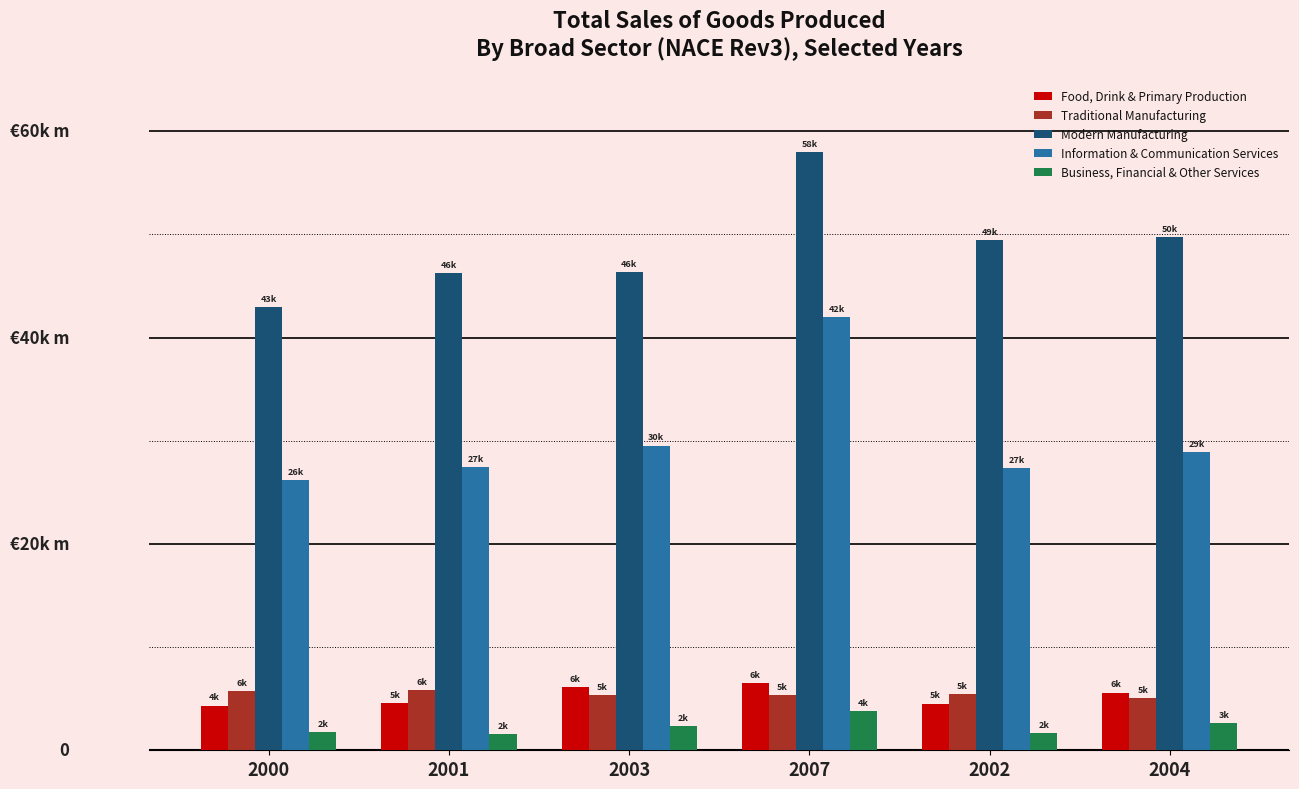

What are all the series names shown in the legend?

Food, Drink & Primary Production, Traditional Manufacturing, Modern Manufacturing, Information & Communication Services, Business, Financial & Other Services